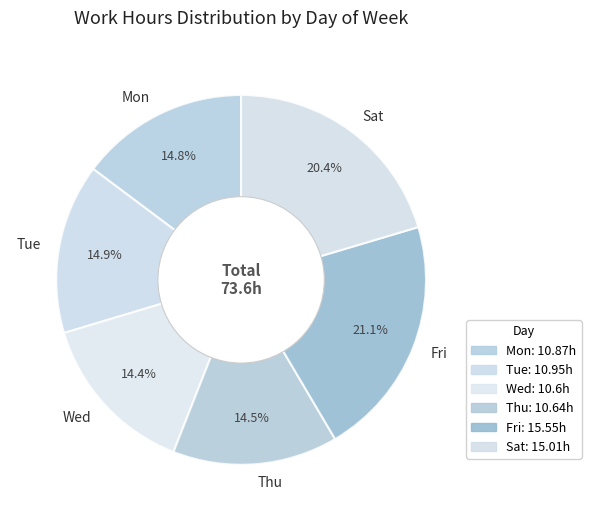

Is there a majority slice in this chart?

No